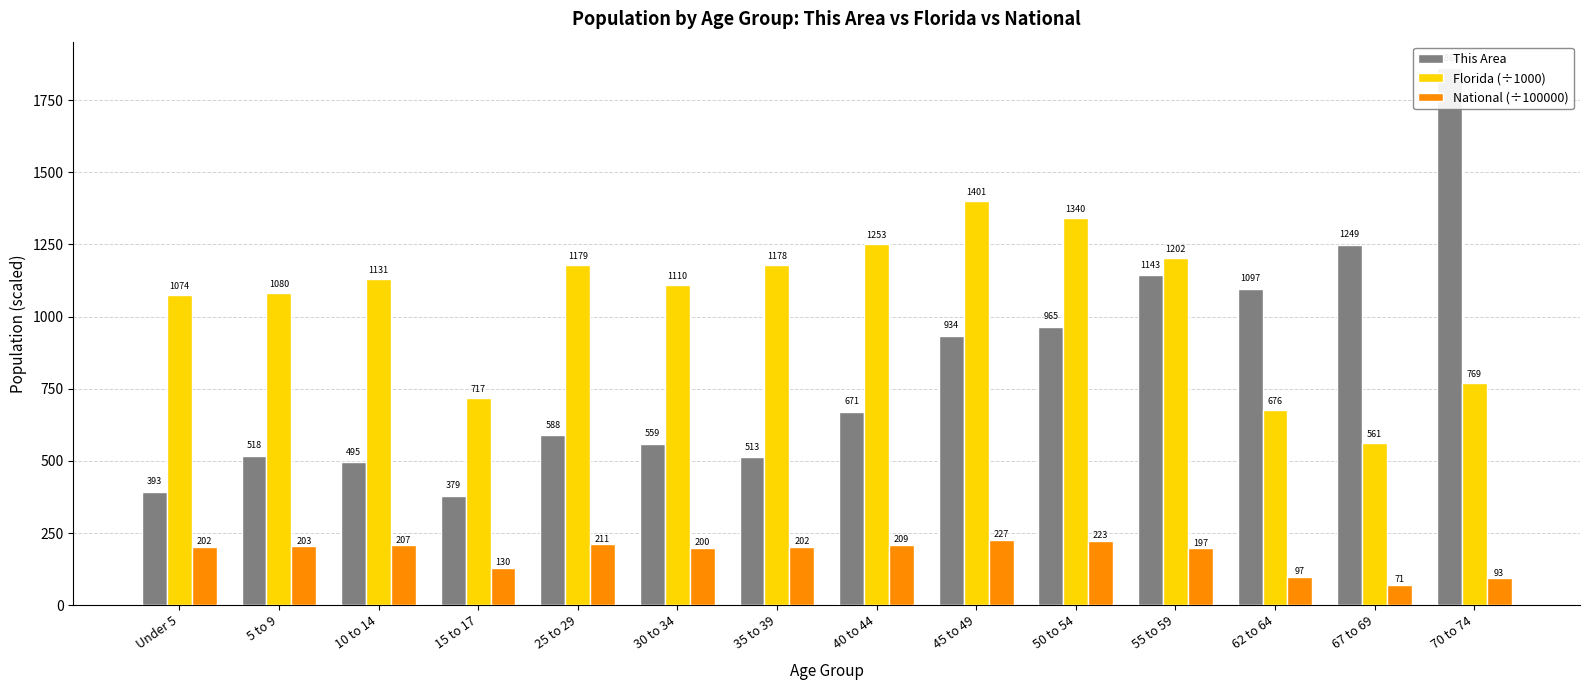

What is the difference between the maximum and minimum values in the This Area series?

1481.0